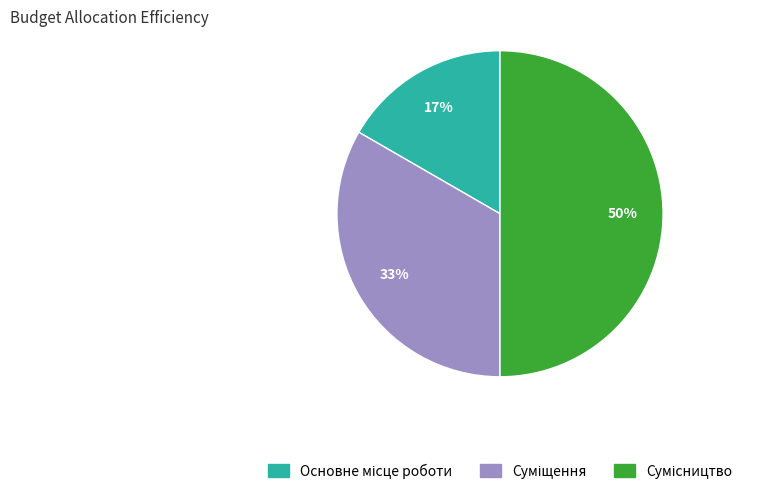

To the nearest percent, what is the difference between the largest and smallest slice percentages?

33%